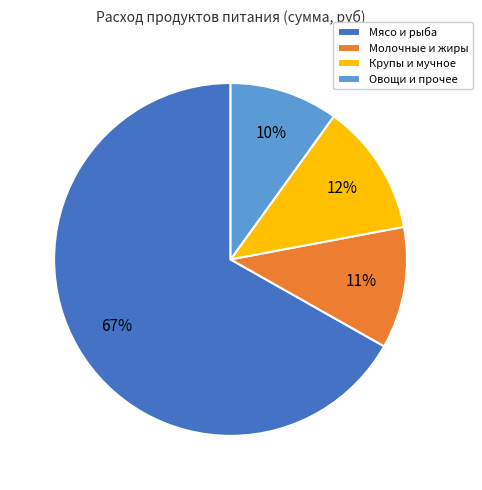

What percentage is the Мясо и рыба slice, to the nearest percent?

67%